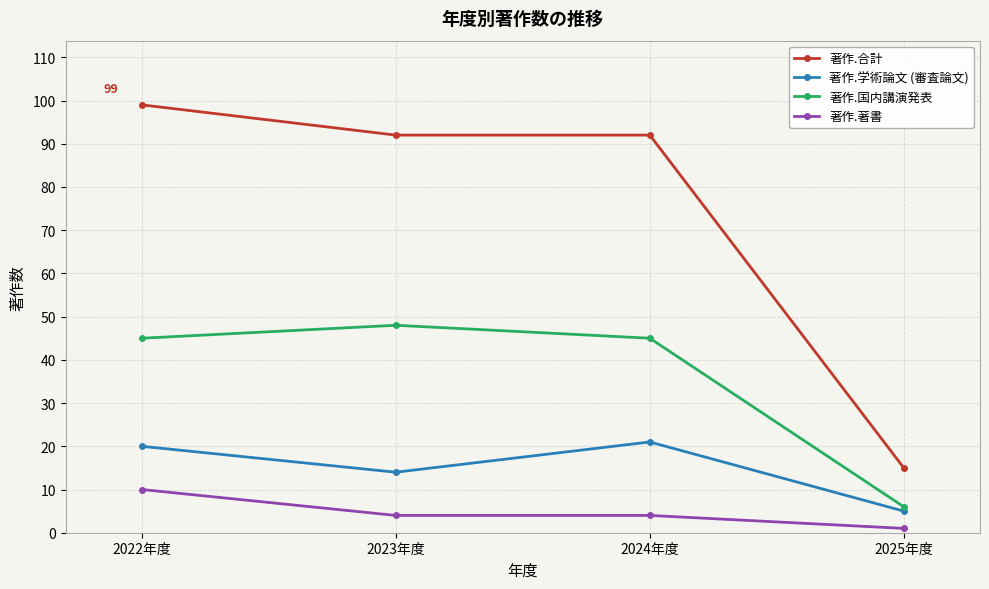

True or false: 著作.学術論文 (審査論文) has more than 1 points higher than both neighbors.

False